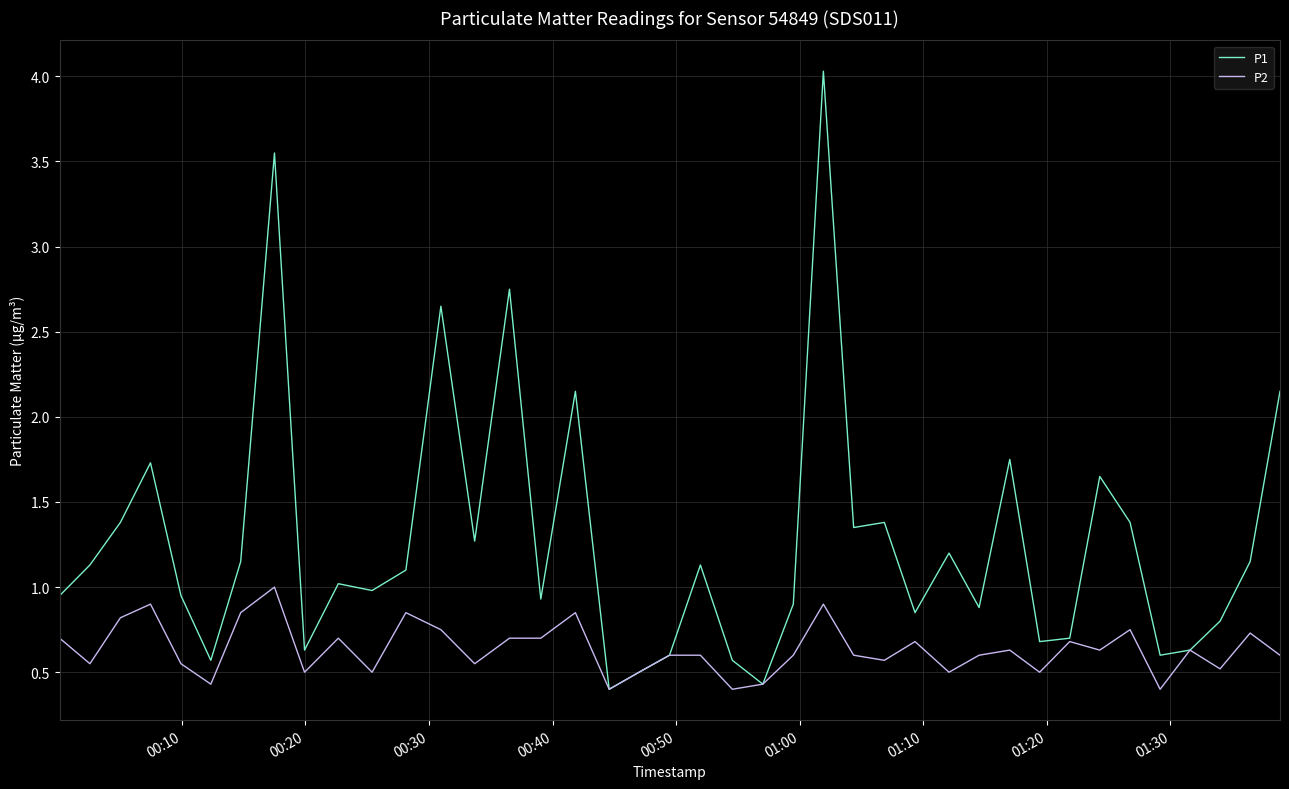

Which series has the largest total across all categories?

P1